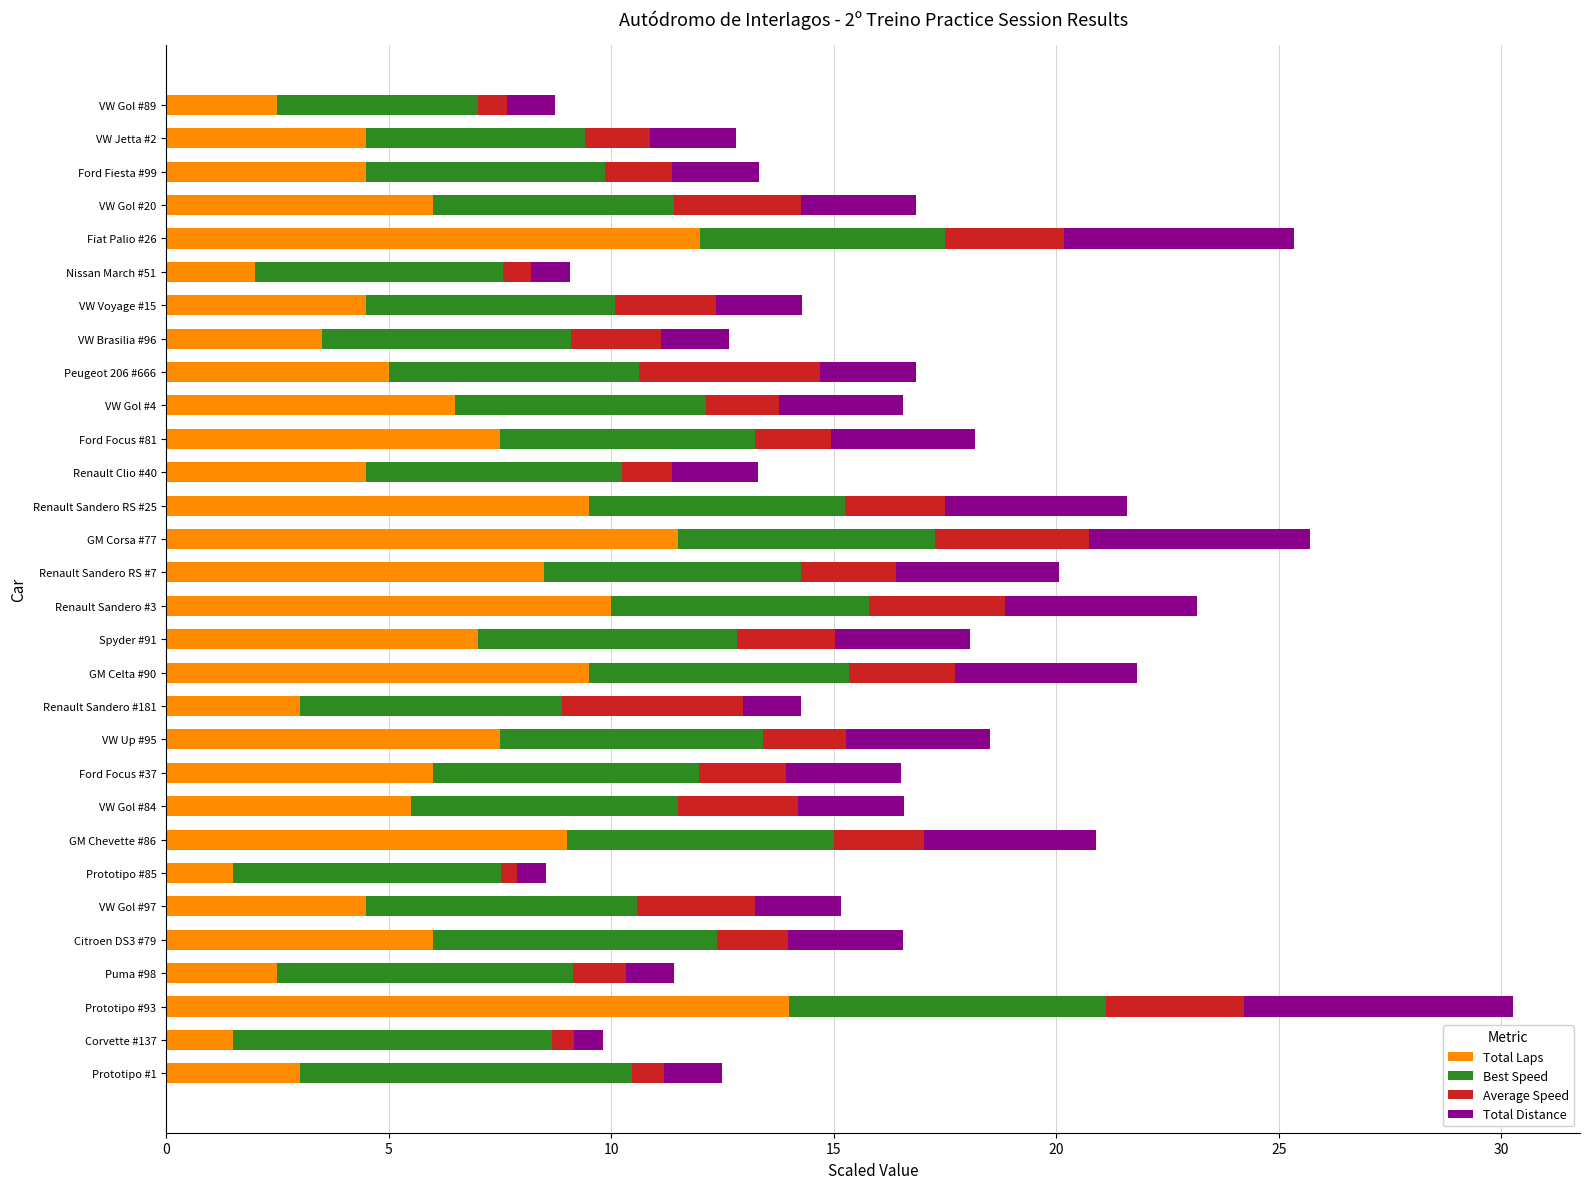

What is the total value across all series at Puma #98?

11.4